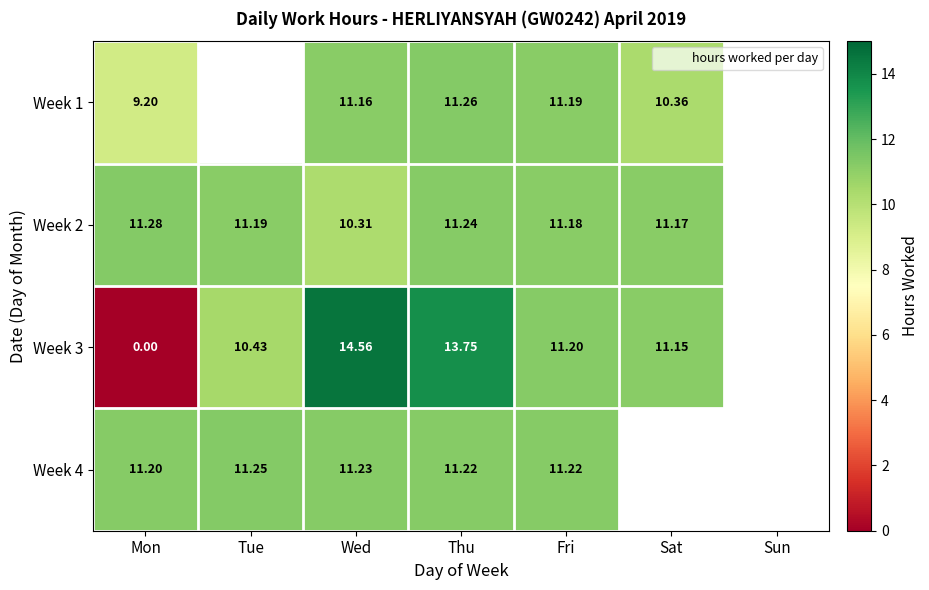

How many values in the Week 2 series are below 11?

1